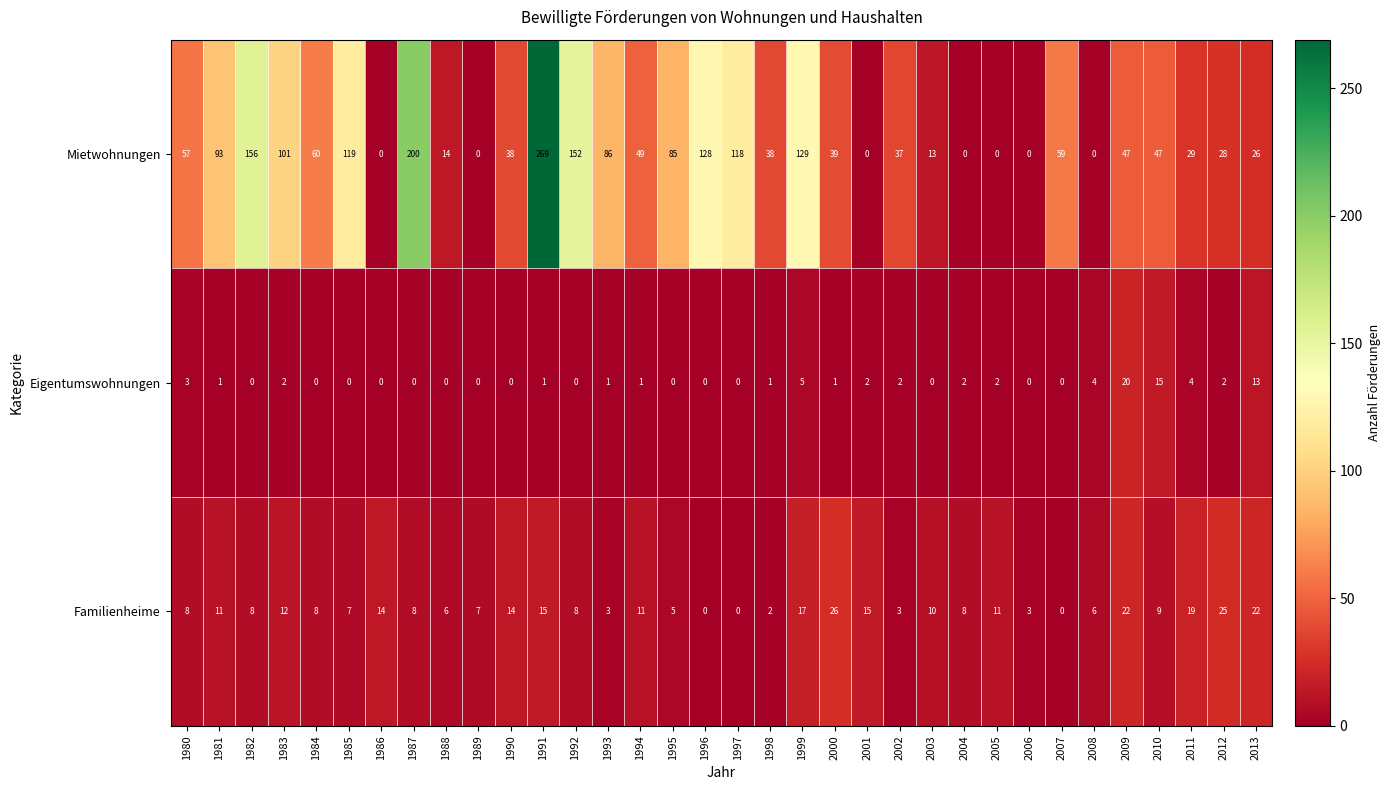

Which series has the largest total across all categories?

Mietwohnungen